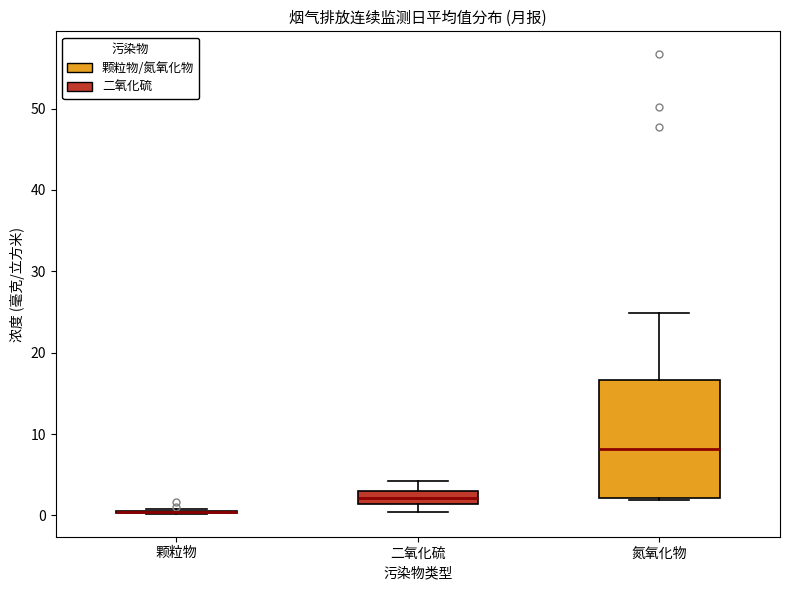

Where is the lower edge of the box for 二氧化硫 on the y-axis? The values are not printed on the chart, so give them approximately, as read against the axis.

1